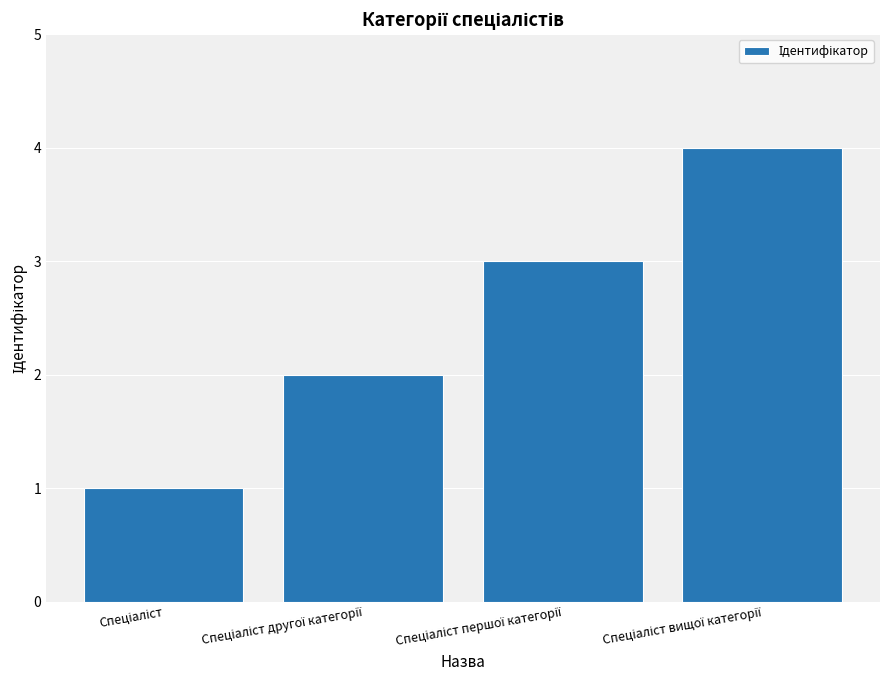

What is the maximum value shown in the chart?

4